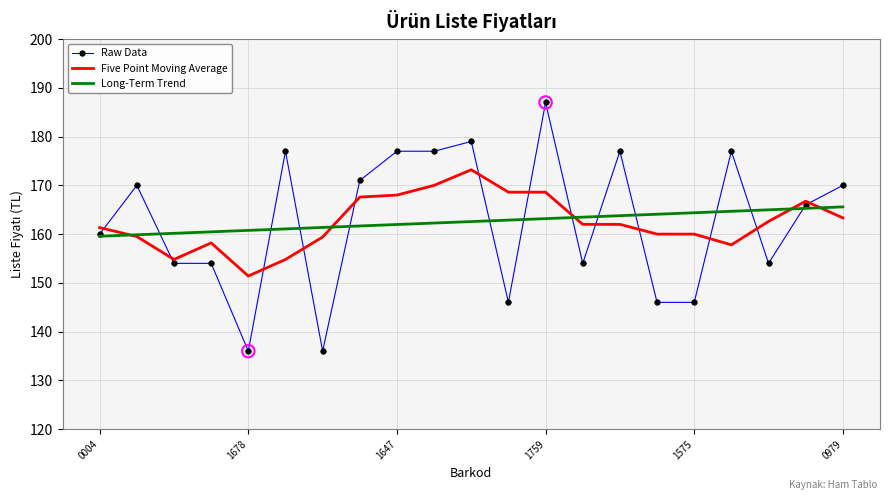

At how many categories does at least one series exceed 144?

21